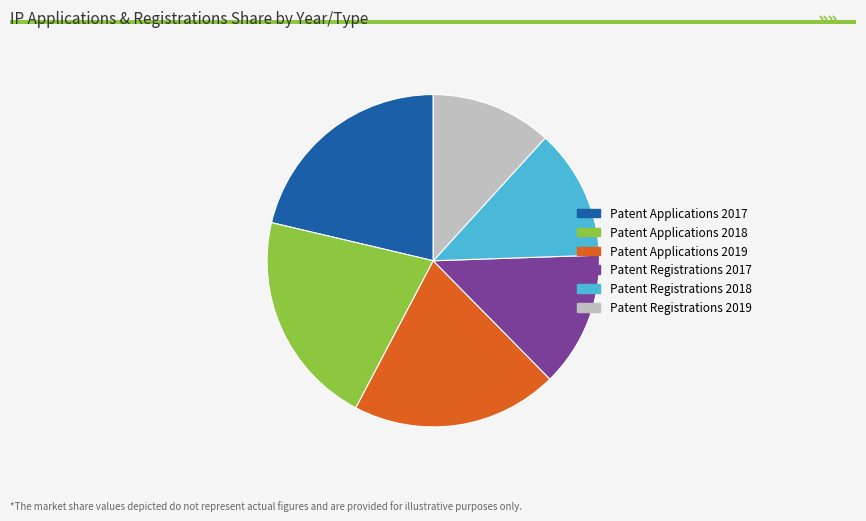

Between Patent Applications 2019 and Patent Applications 2018, which is larger?

Patent Applications 2018